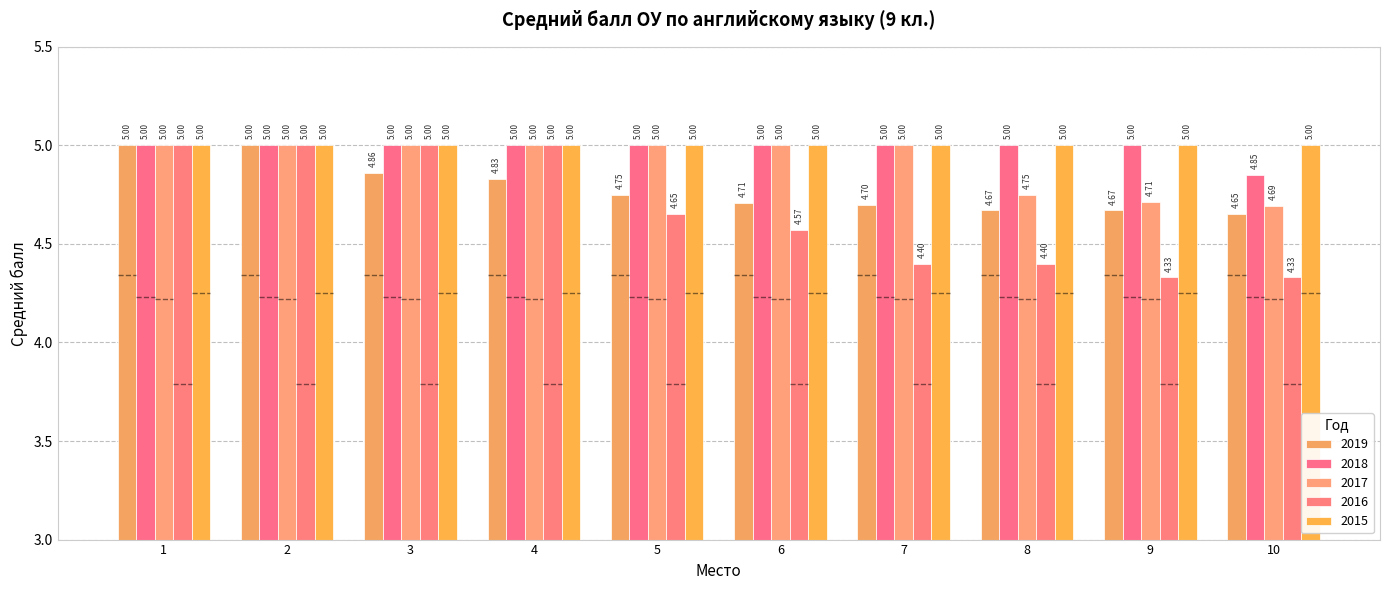

Which category has the lowest value across all series?

9